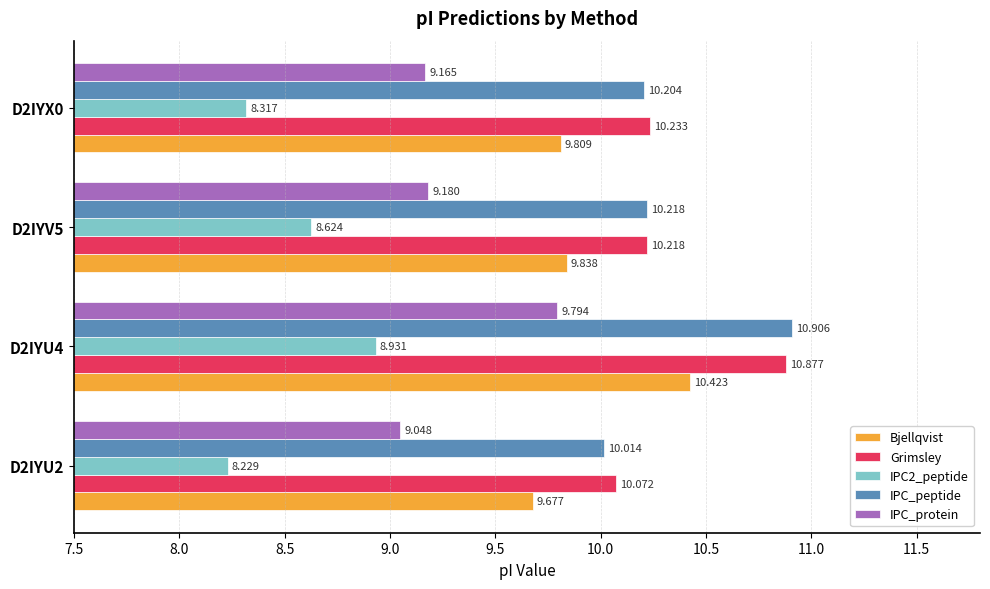

List the labels in order of IPC2_peptide value, largest first.

D2IYU4, D2IYV5, D2IYX0, D2IYU2